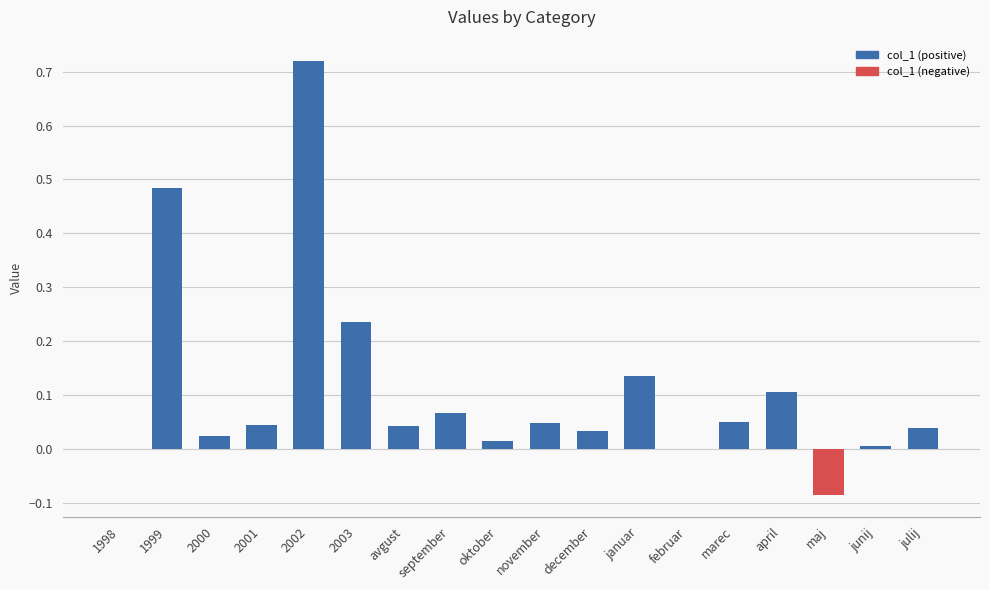

How many series are shown in this chart?

1